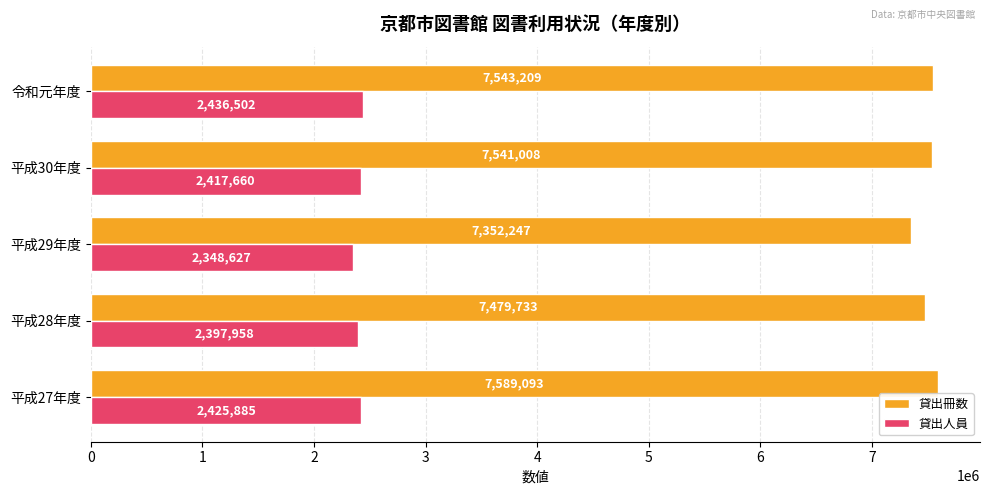

What is the average value of the 貸出人員 series?

2405326